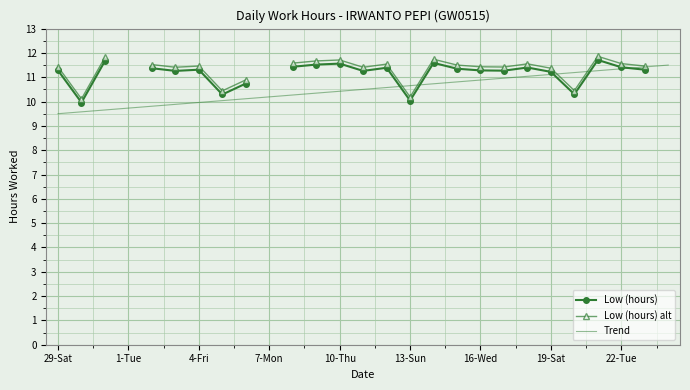

The Trend series shows 14.6 at 16-Wed. True or false?

False